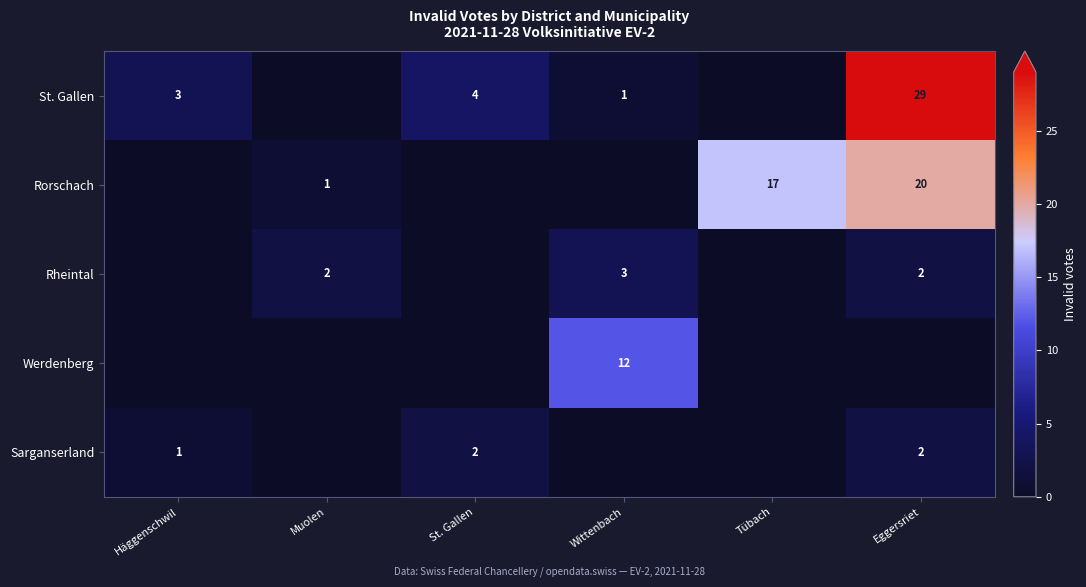

Is it true that Rheintal equals 3 at Muolen?

False